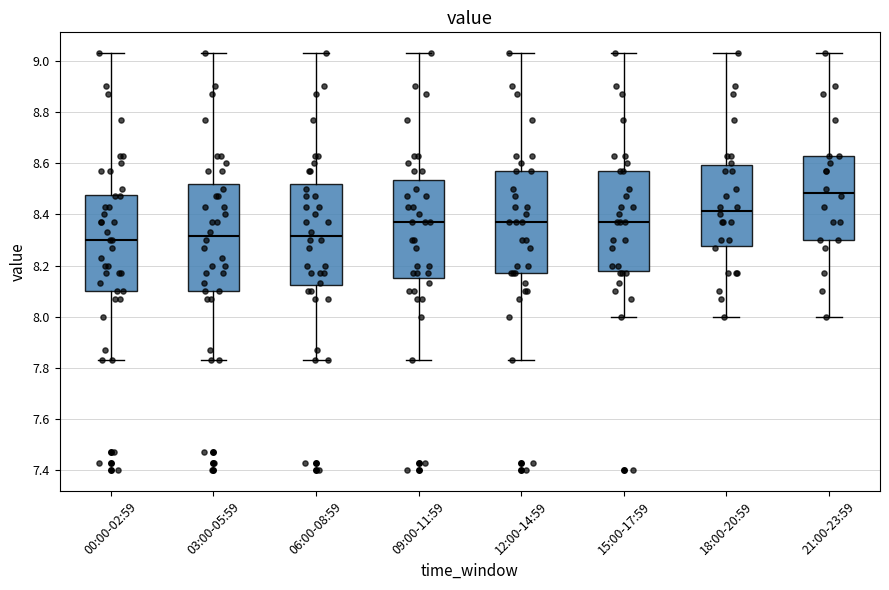

Reading left to right, transcribe this box plot: for each box, give where its median line is, the range the box spans, and where its two whiskers end, as read against the y-axis. The values are not printed on the chart, so give them approximately, as read against the axis.

00:00-02:59: median 8.30, box 8.10 to 8.48, whiskers 7.84 to 9.04
03:00-05:59: median 8.32, box 8.10 to 8.52, whiskers 7.84 to 9.04
06:00-08:59: median 8.32, box 8.12 to 8.52, whiskers 7.84 to 9.04
09:00-11:59: median 8.38, box 8.16 to 8.54, whiskers 7.84 to 9.04
12:00-14:59: median 8.38, box 8.18 to 8.58, whiskers 7.84 to 9.04
15:00-17:59: median 8.38, box 8.18 to 8.58, whiskers 8.00 to 9.04
18:00-20:59: median 8.42, box 8.28 to 8.60, whiskers 8.00 to 9.04
21:00-23:59: median 8.48, box 8.30 to 8.64, whiskers 8.00 to 9.04